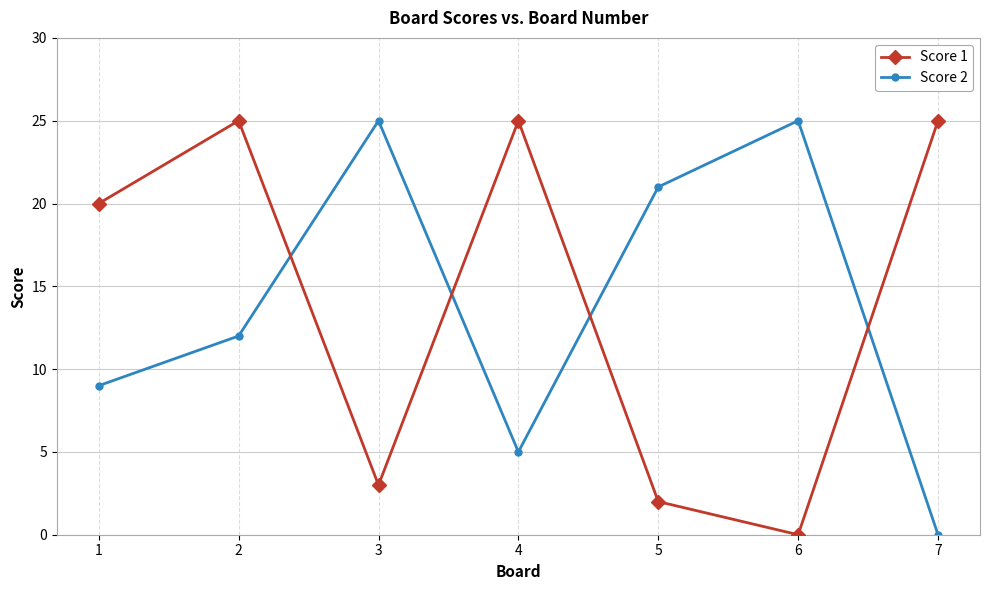

How many times do Score 2 and Score 1 cross each other?

4